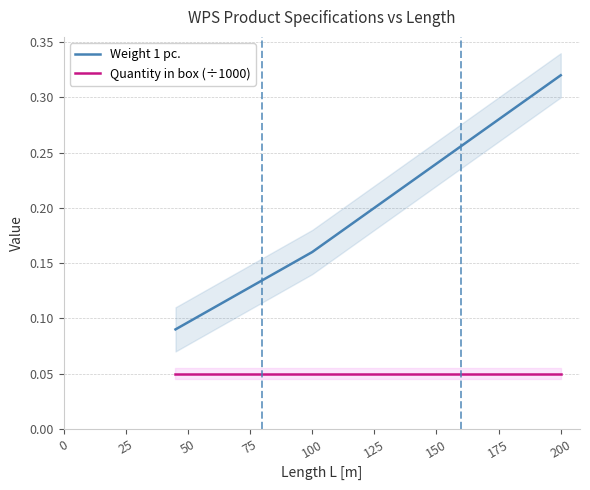

Is it true that Quantity in box (÷1000) equals 0.0 at 200?

False